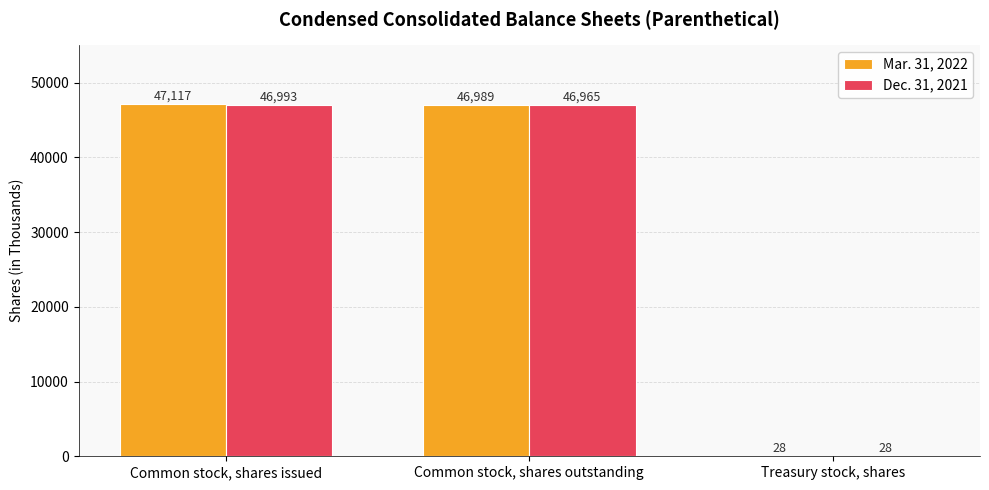

At which label does Mar. 31, 2022 reach its peak?

Common stock, shares issued